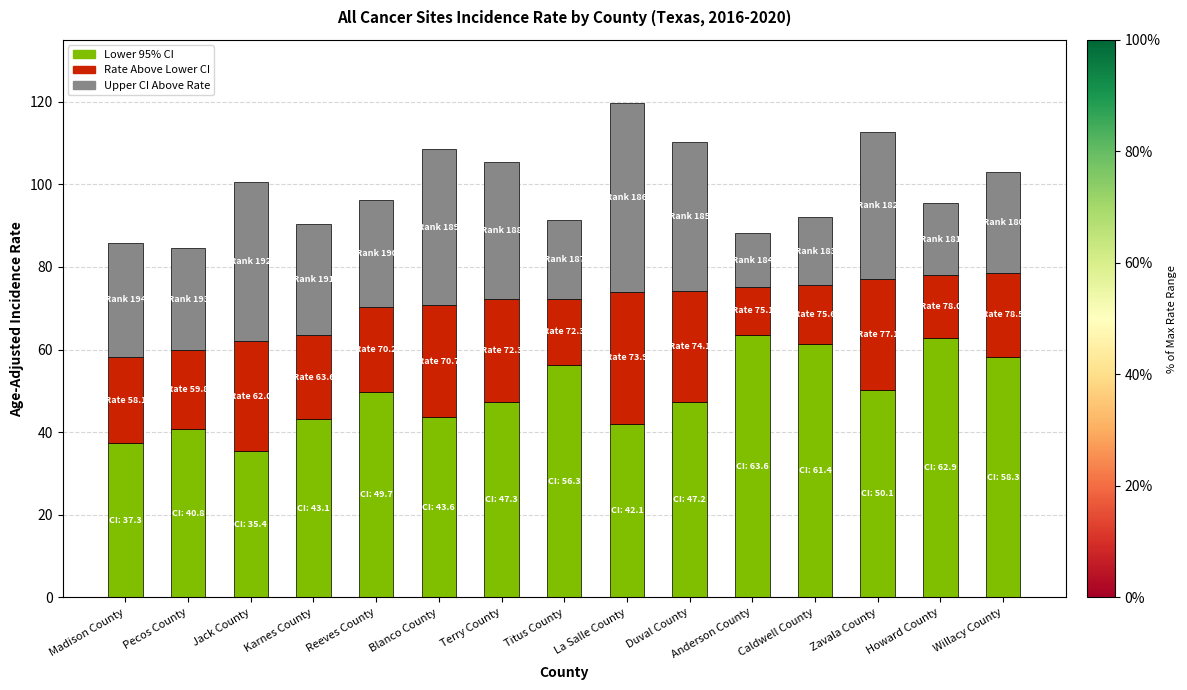

What is the difference between the Lower 95% CI values at Terry County and Pecos County?

6.5